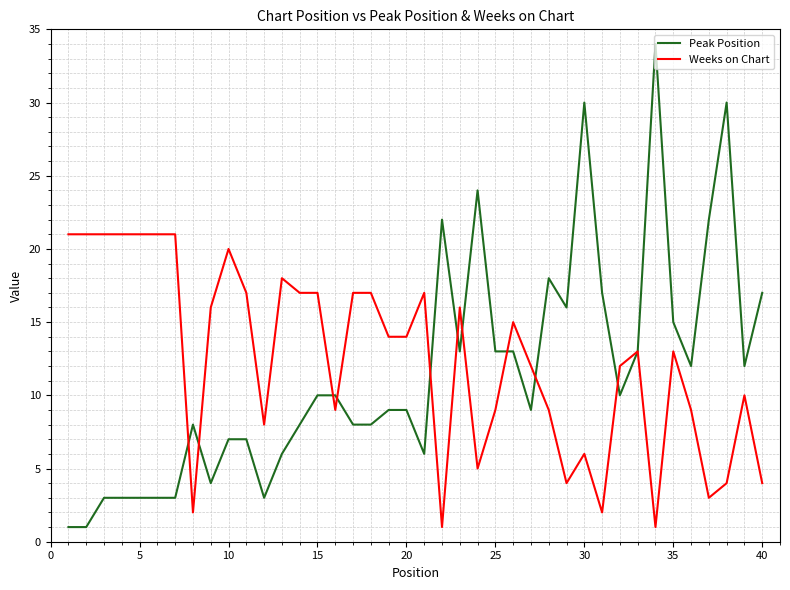

Which series has the largest range (max minus min)?

Peak Position